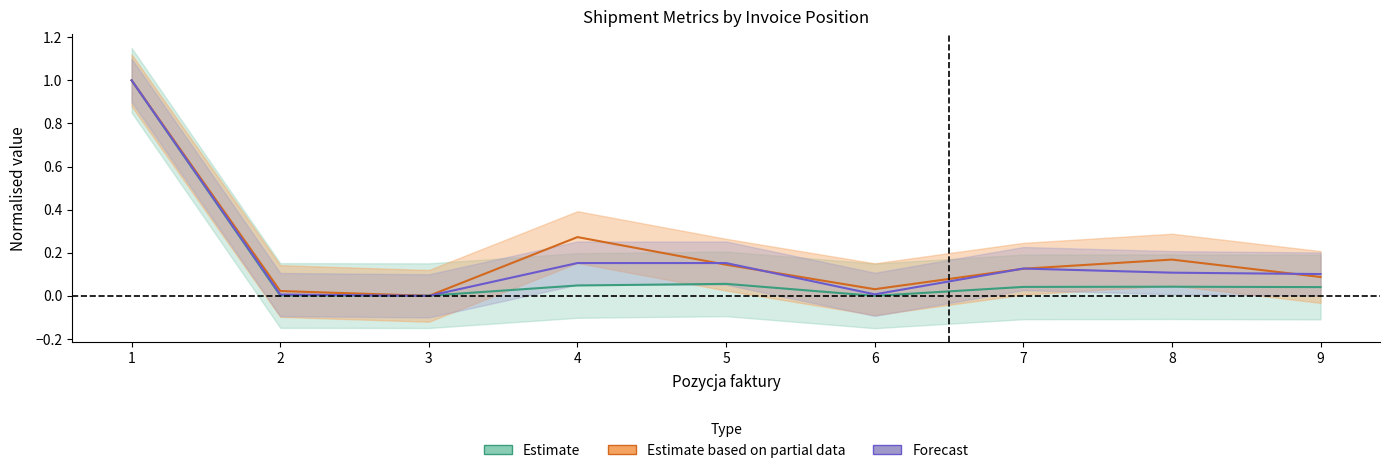

Does the chart display data point markers on the line(s)?

No